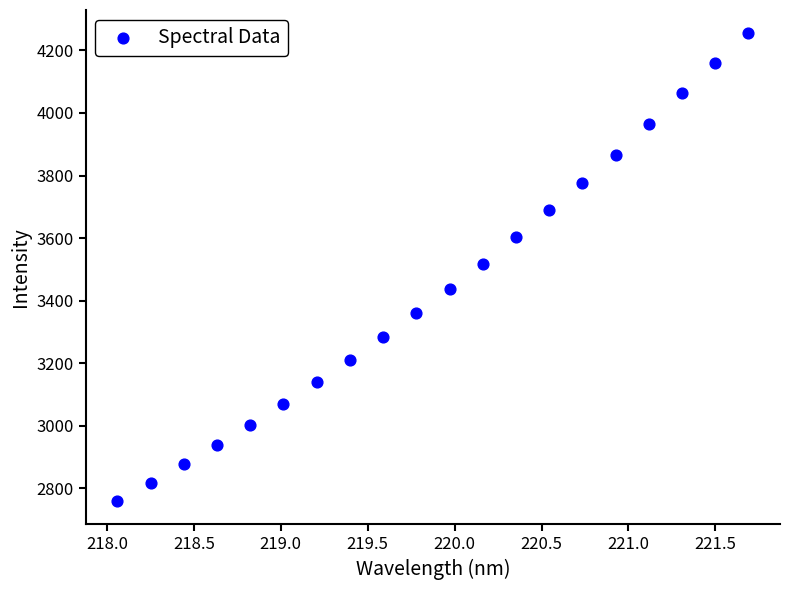

What is the range of X values (max minus min)?

3.6